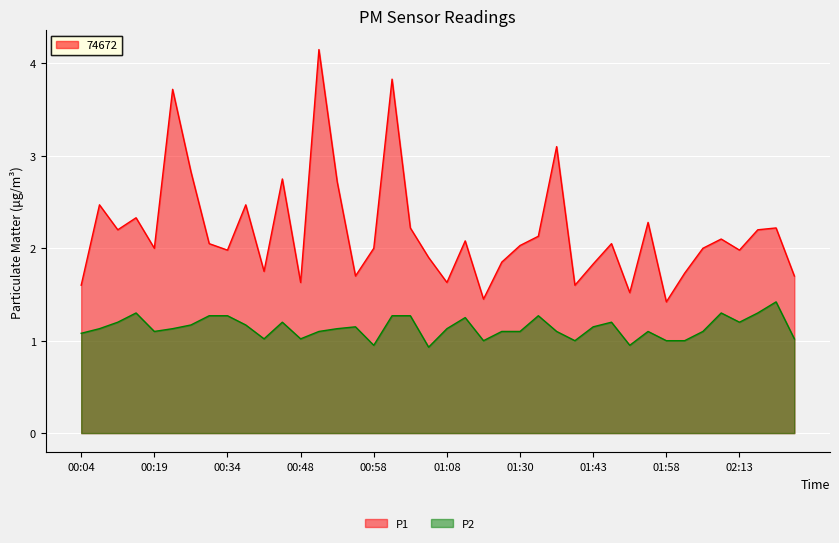

In P2, how many points are higher than both neighbors (excluding endpoints)?

9